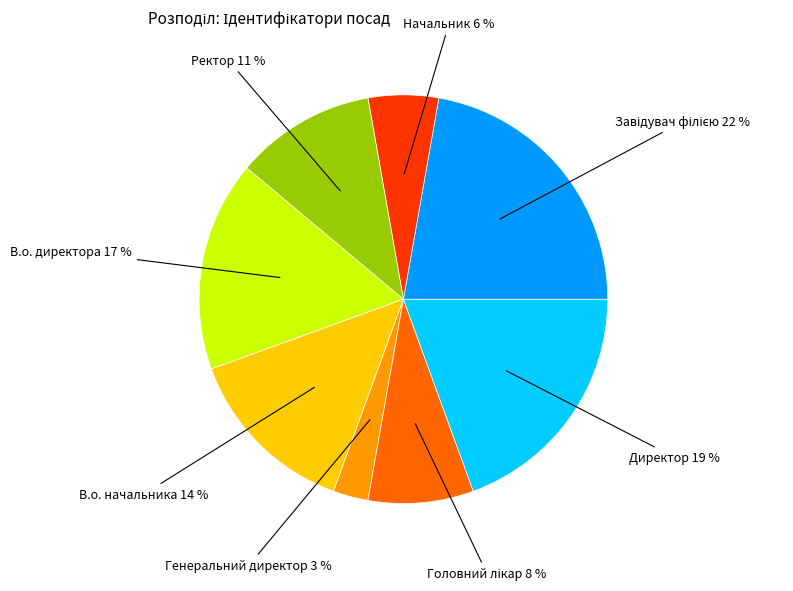

The Директор slice represents 14% of the pie. True or false?

False